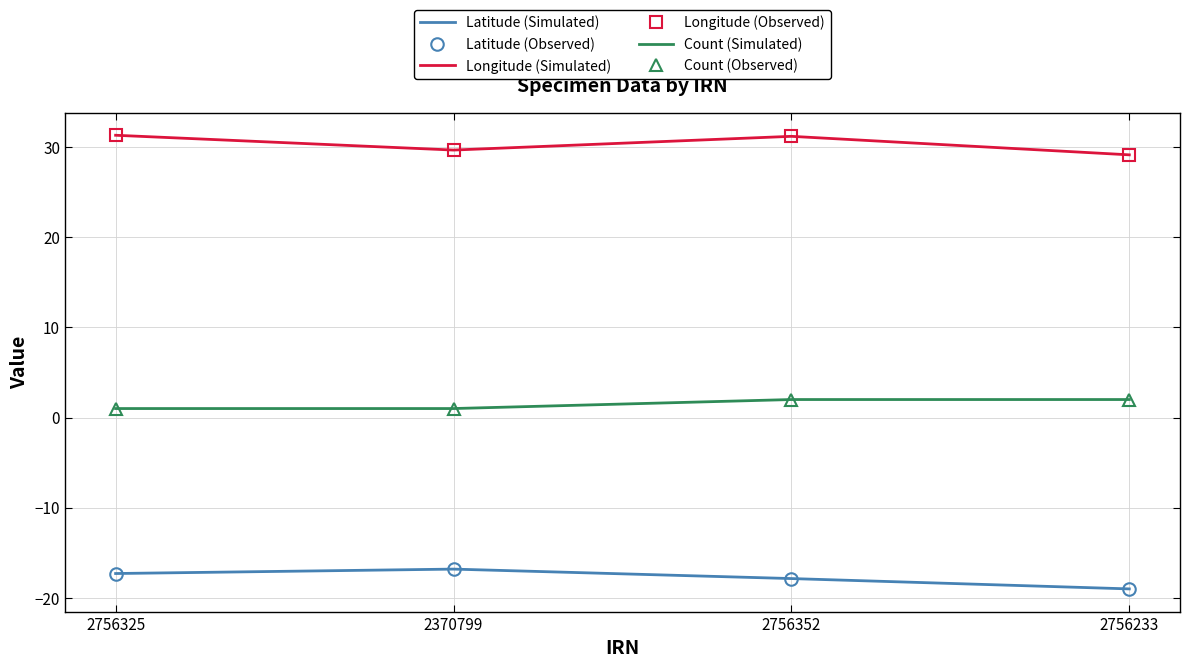

Rank the series at 2370799 from lowest to highest value.

Latitude (Simulated), Latitude (Observed), Count (Simulated), Count (Observed), Longitude (Simulated), Longitude (Observed)